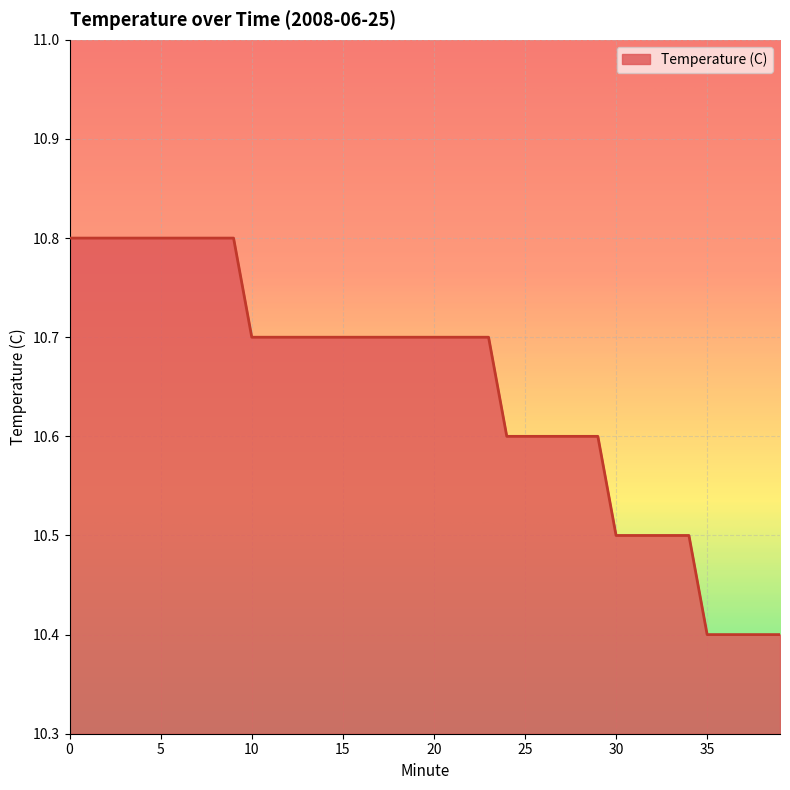

What is the maximum value shown in the chart?

10.8